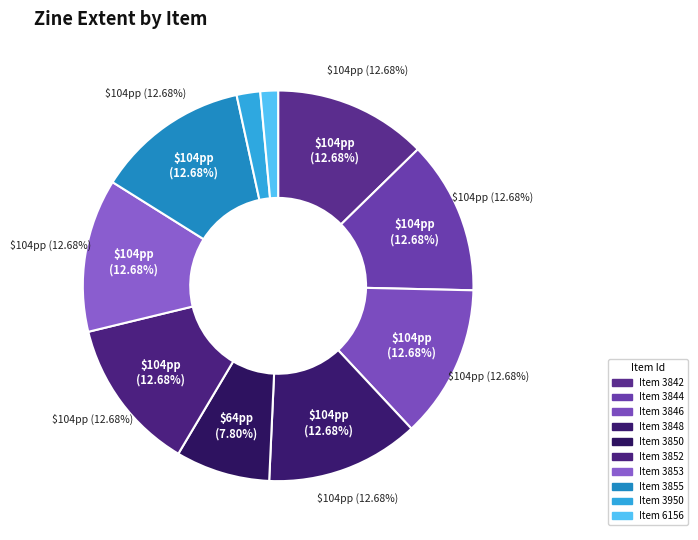

The 4 slice represents 8% of the pie. True or false?

True